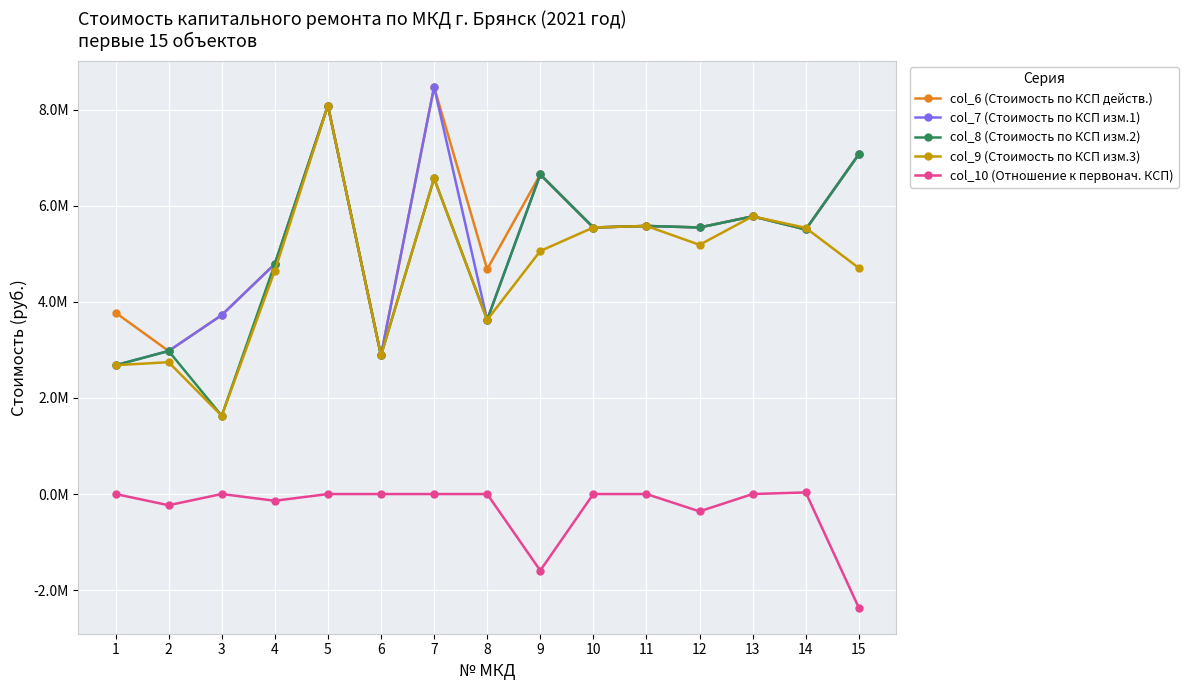

What are all the series names shown in the legend?

col_6 (Стоимость по КСП действ.), col_7 (Стоимость по КСП изм.1), col_8 (Стоимость по КСП изм.2), col_9 (Стоимость по КСП изм.3), col_10 (Отношение к первонач. КСП)